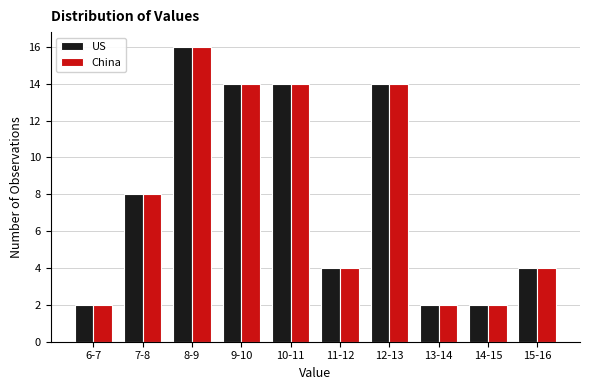

Reading left to right, list all the values displayed in this chart.

US: 2	8	16	14	14	4	14	2	2	4
China: 2	8	16	14	14	4	14	2	2	4